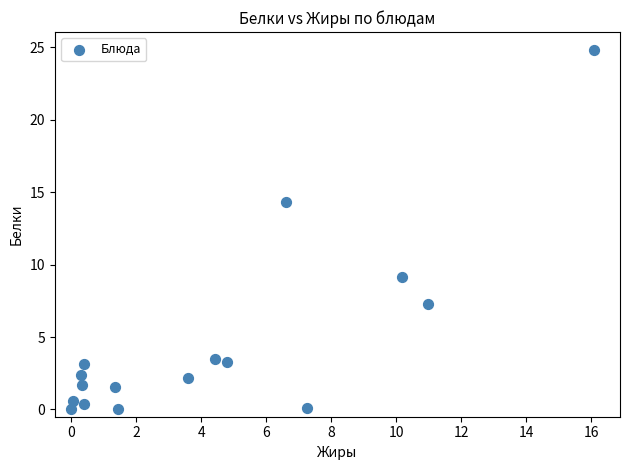

What Y value in the scatter plot is closest to 12?

14.3